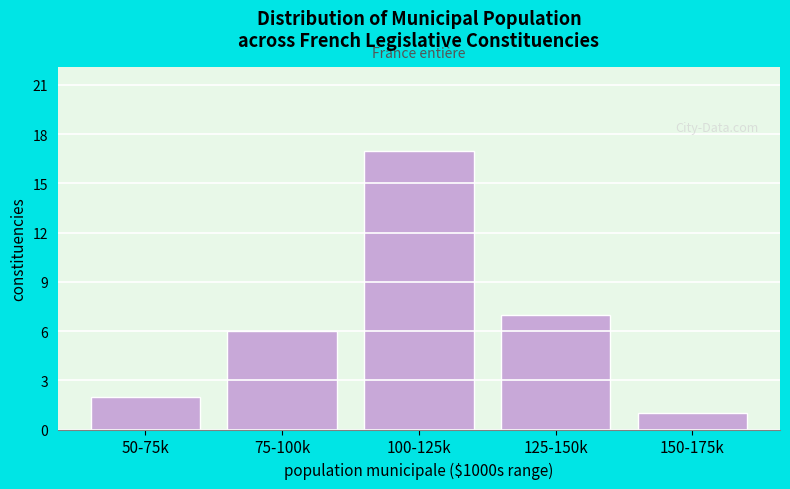

Reading left to right, extract all data points from this chart.

50-75k=2	75-100k=6	100-125k=17	125-150k=7	150-175k=1